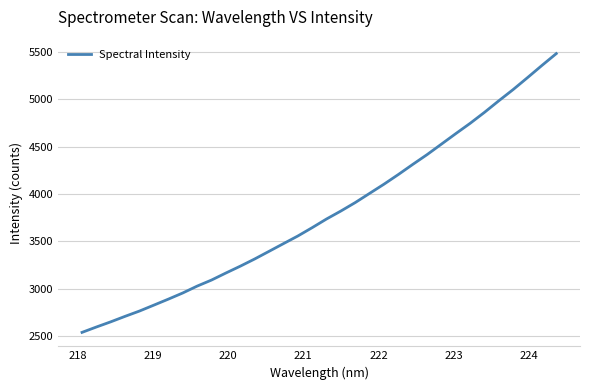

What is the maximum value shown in the chart?

5484.0